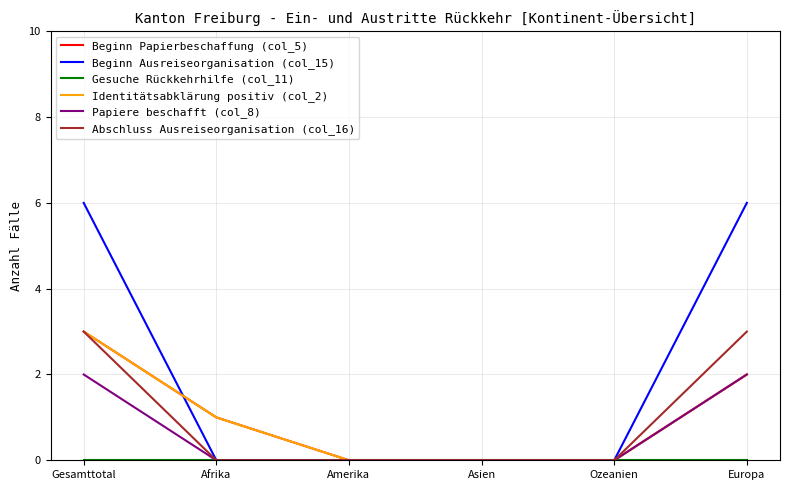

Which category has the lowest value across all series?

Amerika